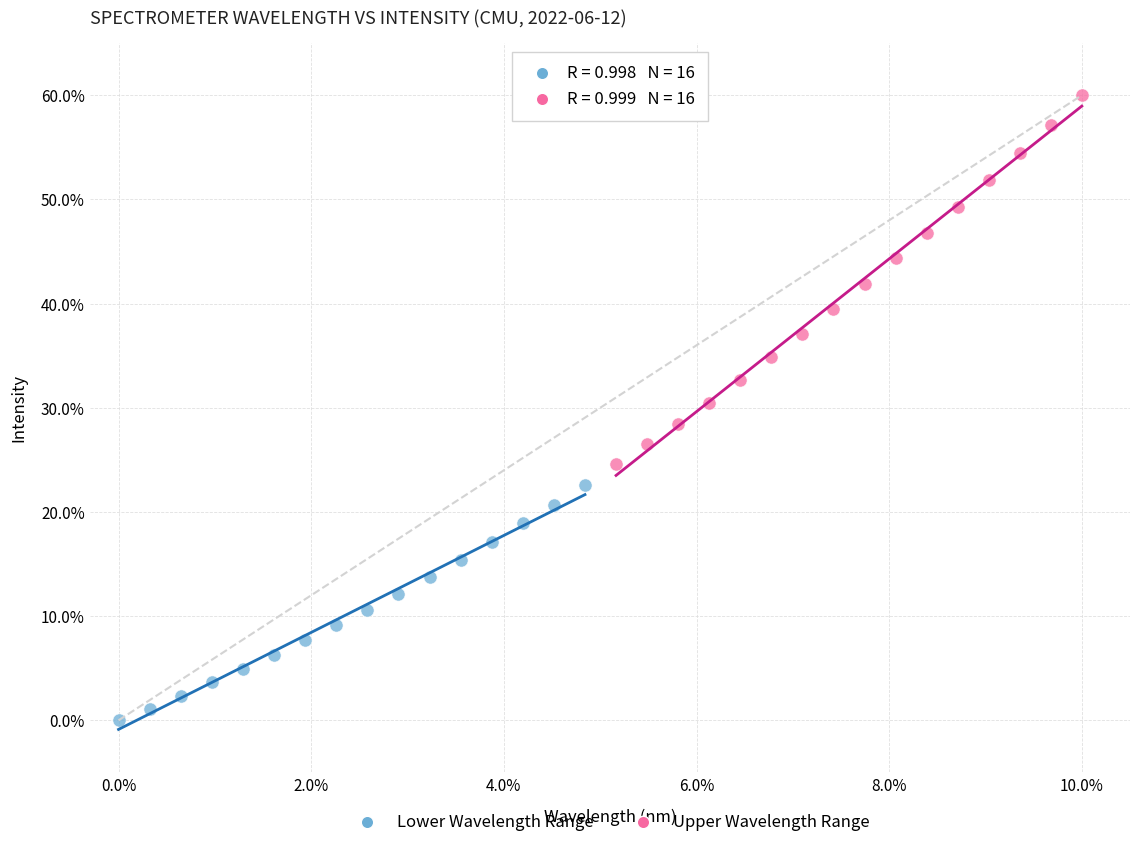

Which series contains the lowest Y value?

Lower Wavelength Range